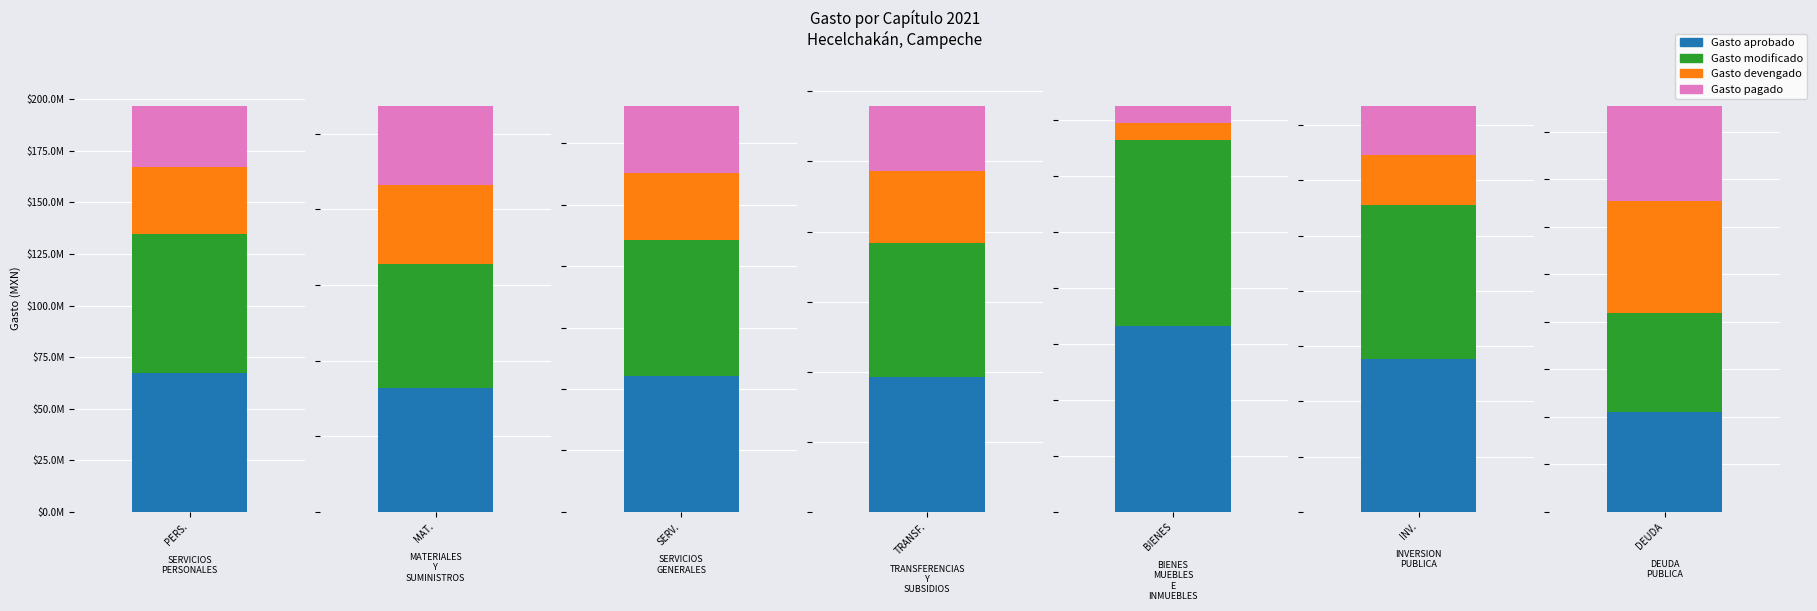

How many bars are there in total?

28